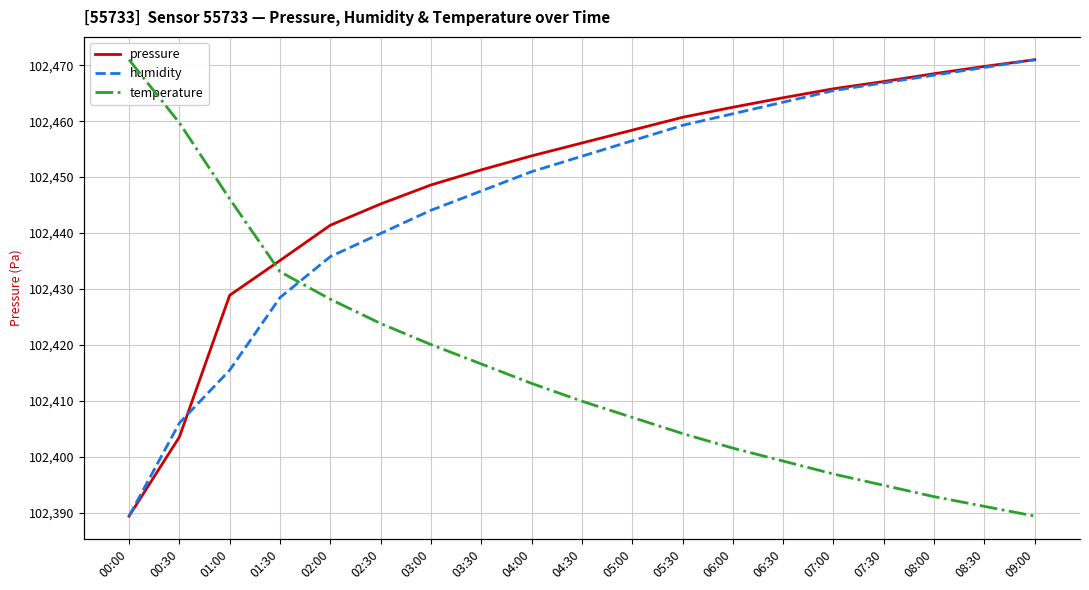

Reading left to right, list all the values displayed in this chart.

pressure: 00:00=102389.4	00:30=102403.5	01:00=102428.9	01:30=102435.1	02:00=102441.4	02:30=102445.2	03:00=102448.6	03:30=102451.3	04:00=102453.8	04:30=102456.1	05:00=102458.4	05:30=102460.7	06:00=102462.5	06:30=102464.2	07:00=102465.8	07:30=102467.1	08:00=102468.5	08:30=102469.8	09:00=102471.0
humidity: 00:00=76.8	00:30=79.2	01:00=80.6	01:30=82.4	02:00=83.5	02:30=84.1	03:00=84.7	03:30=85.2	04:00=85.7	04:30=86.1	05:00=86.5	05:30=86.9	06:00=87.2	06:30=87.5	07:00=87.8	07:30=88.0	08:00=88.2	08:30=88.4	09:00=88.6
temperature: 00:00=0.2	00:30=-0.2	01:00=-0.7	01:30=-1.1	02:00=-1.3	02:30=-1.4	03:00=-1.6	03:30=-1.7	04:00=-1.8	04:30=-1.9	05:00=-2.0	05:30=-2.1	06:00=-2.2	06:30=-2.3	07:00=-2.4	07:30=-2.5	08:00=-2.5	08:30=-2.6	09:00=-2.6